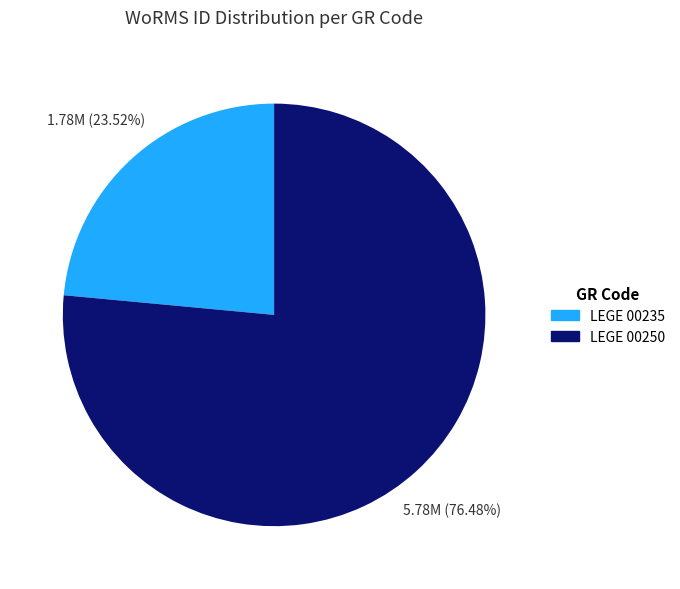

To the nearest percent, what is the average slice percentage?

50%